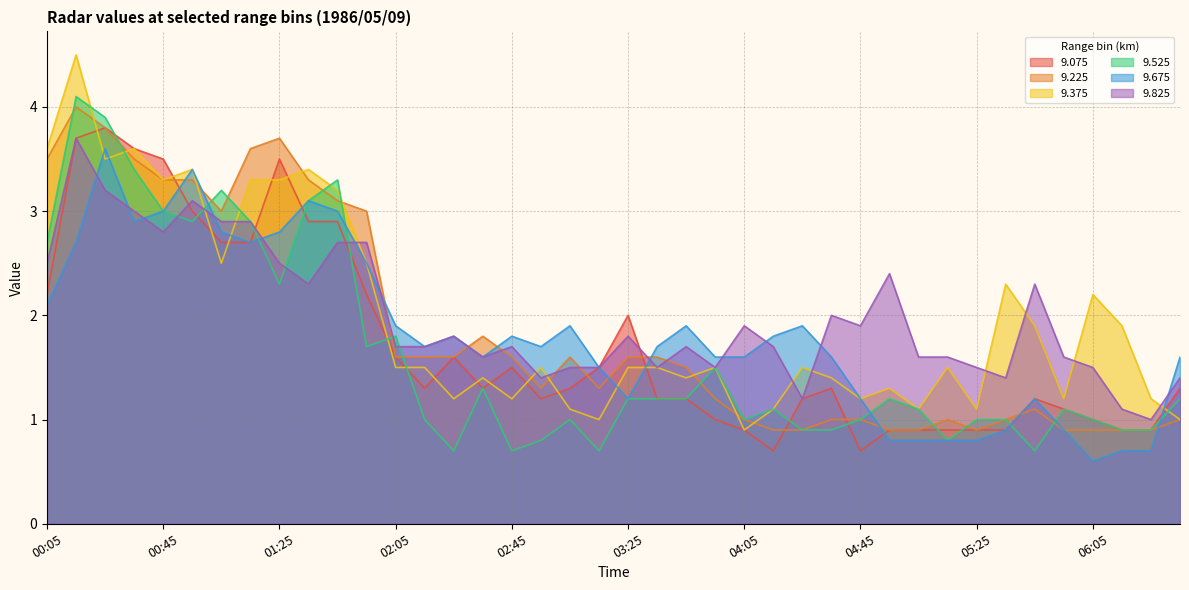

List the labels in order of 9.825 value, smallest first.

06:25, 06:15, 04:25, 02:55, 05:35, 06:35, 03:05, 03:15, 03:35, 03:55, 05:25, 06:05, 02:35, 05:05, 05:15, 05:55, 02:05, 02:15, 02:45, 03:45, 04:15, 02:25, 03:25, 04:05, 04:45, 04:35, 01:35, 05:45, 04:55, 00:05, 01:25, 01:45, 01:55, 00:45, 01:05, 01:15, 00:35, 00:55, 00:25, 00:15